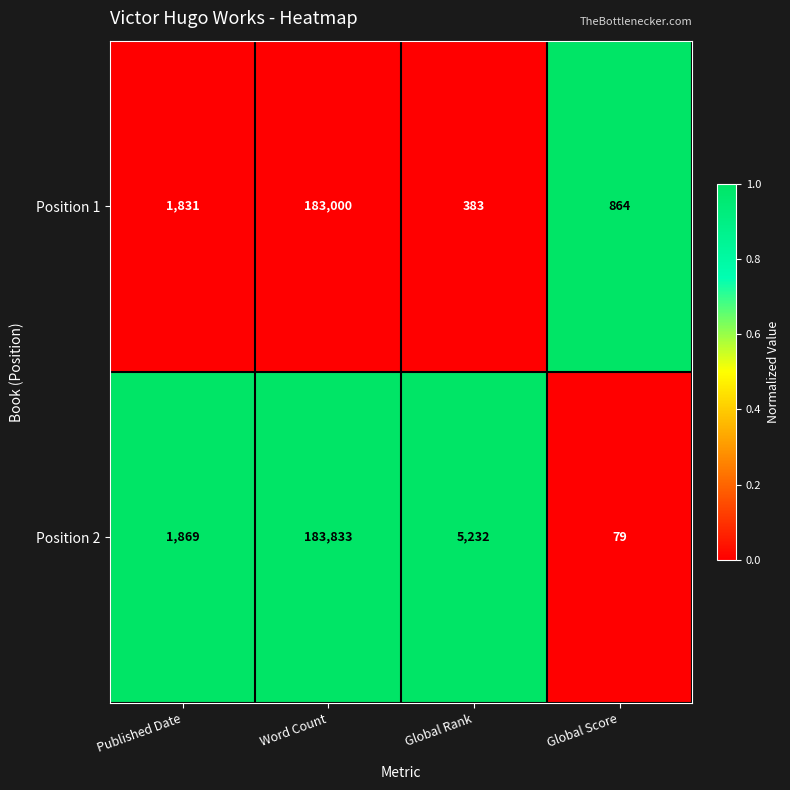

The value of Position 2 at Global Rank is 5232. True or false?

True